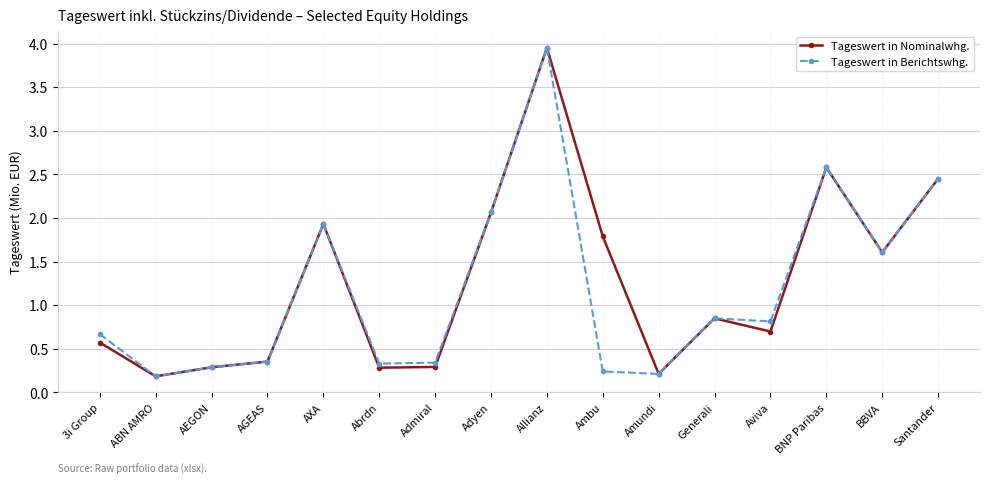

Which category has the highest value across all series?

Allianz